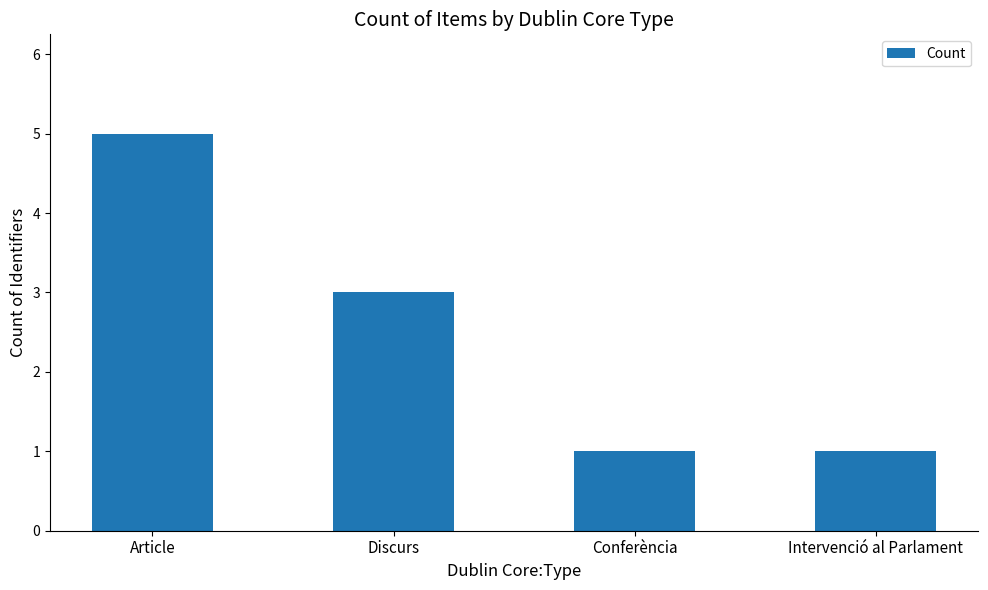

What is the ratio of the value at Conferència to the value at Article?

0.2